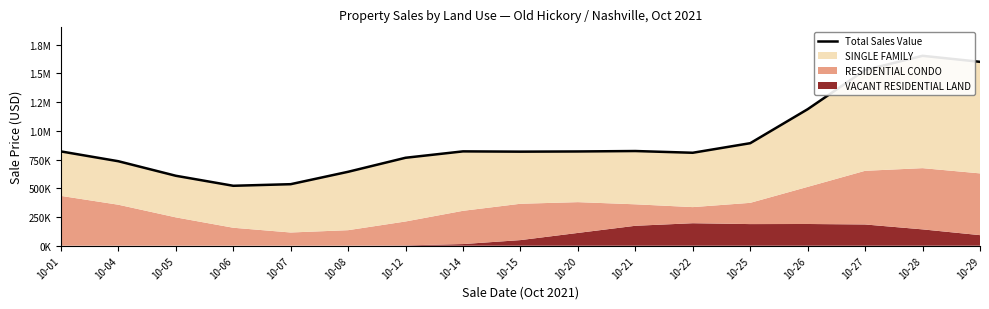

Is it true that the value at 10-20 is 1357835.1?

False